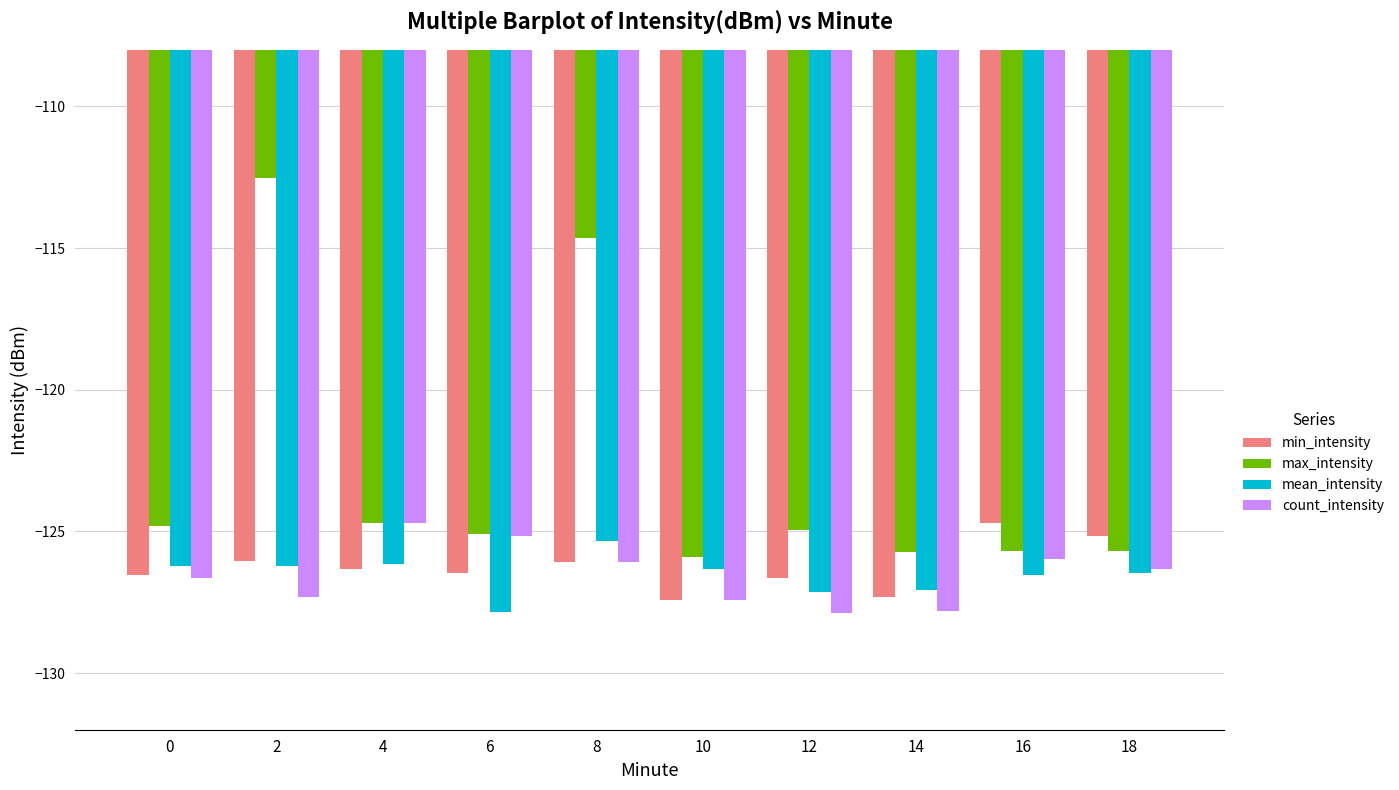

What is the difference between the maximum and minimum values in the mean_intensity series?

2.5